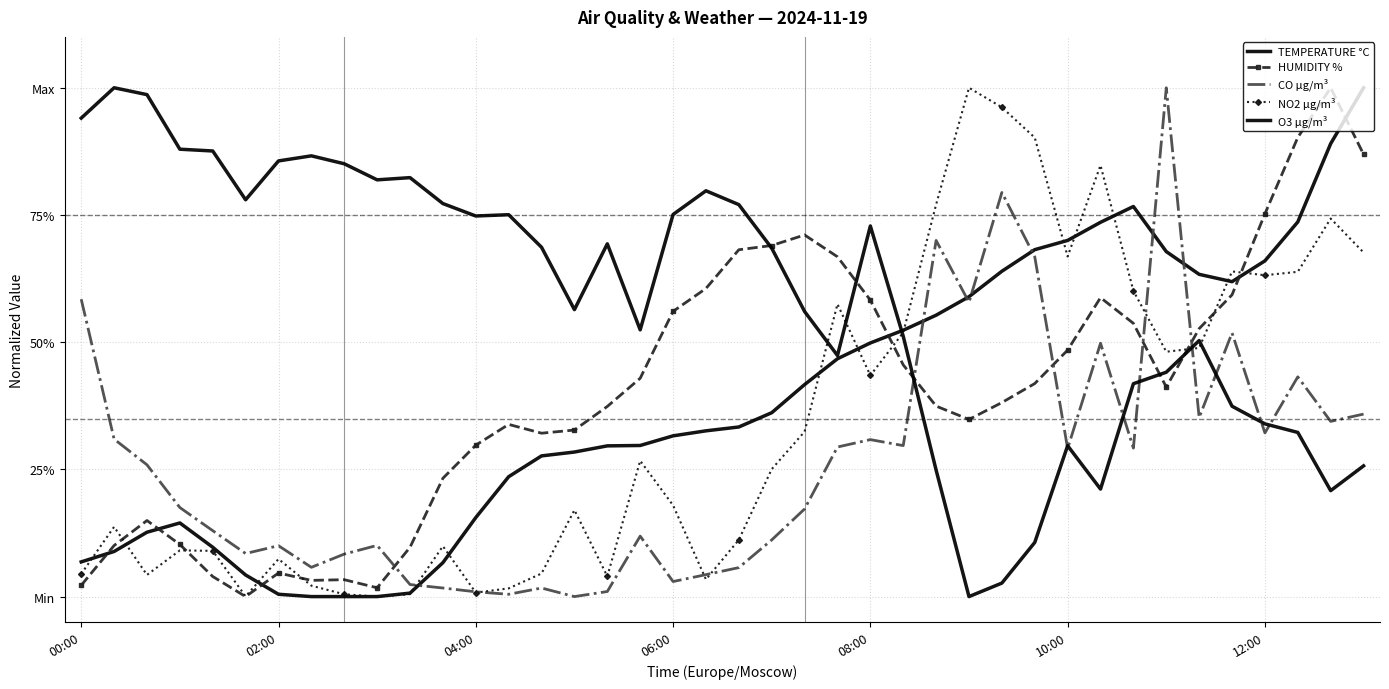

How many interior local valleys does the NO2 µg/m³ series have?

10